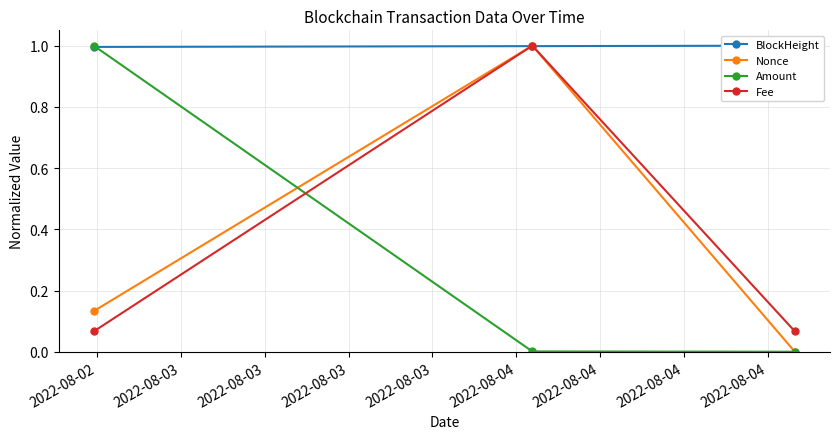

What is the value of the Fee point at the 2nd from the left?

1.0